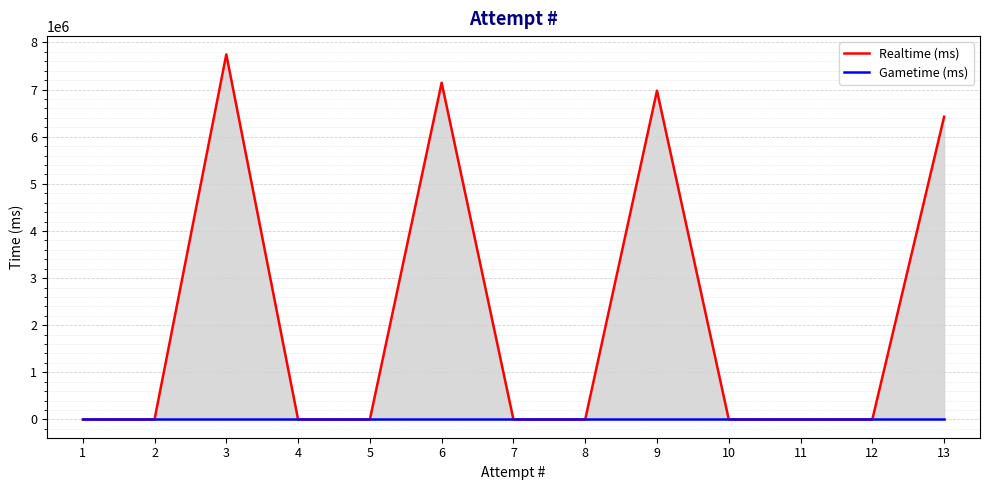

True or false: Gametime (ms) and Realtime (ms) intersect in this chart.

False